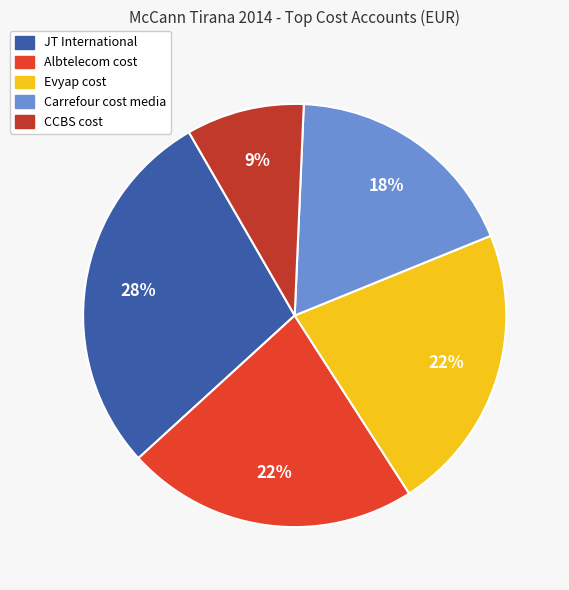

Which has a higher value, CCBS cost or Evyap cost?

Evyap cost